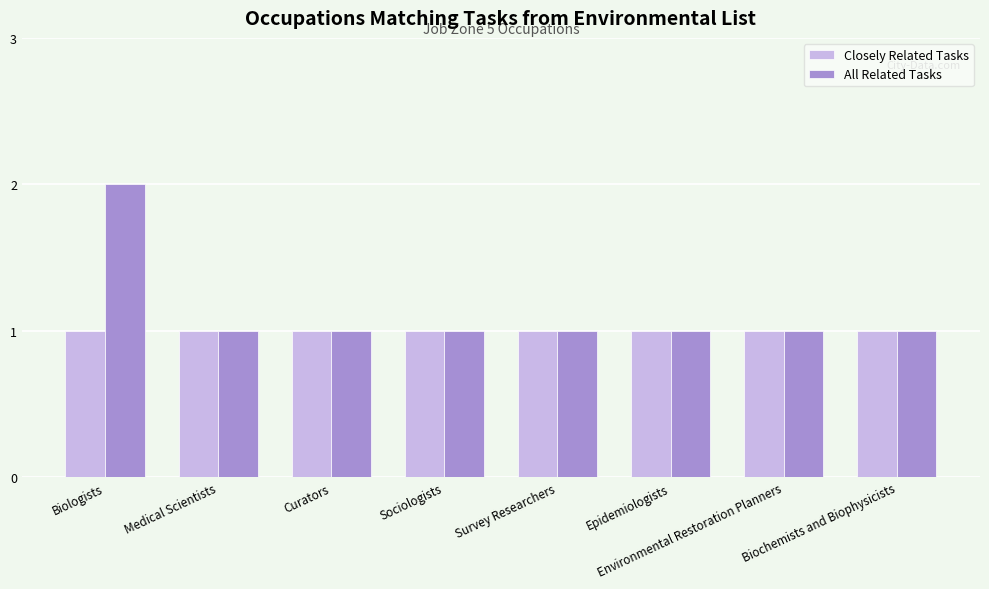

What is the highest value of the All Related Tasks series?

2